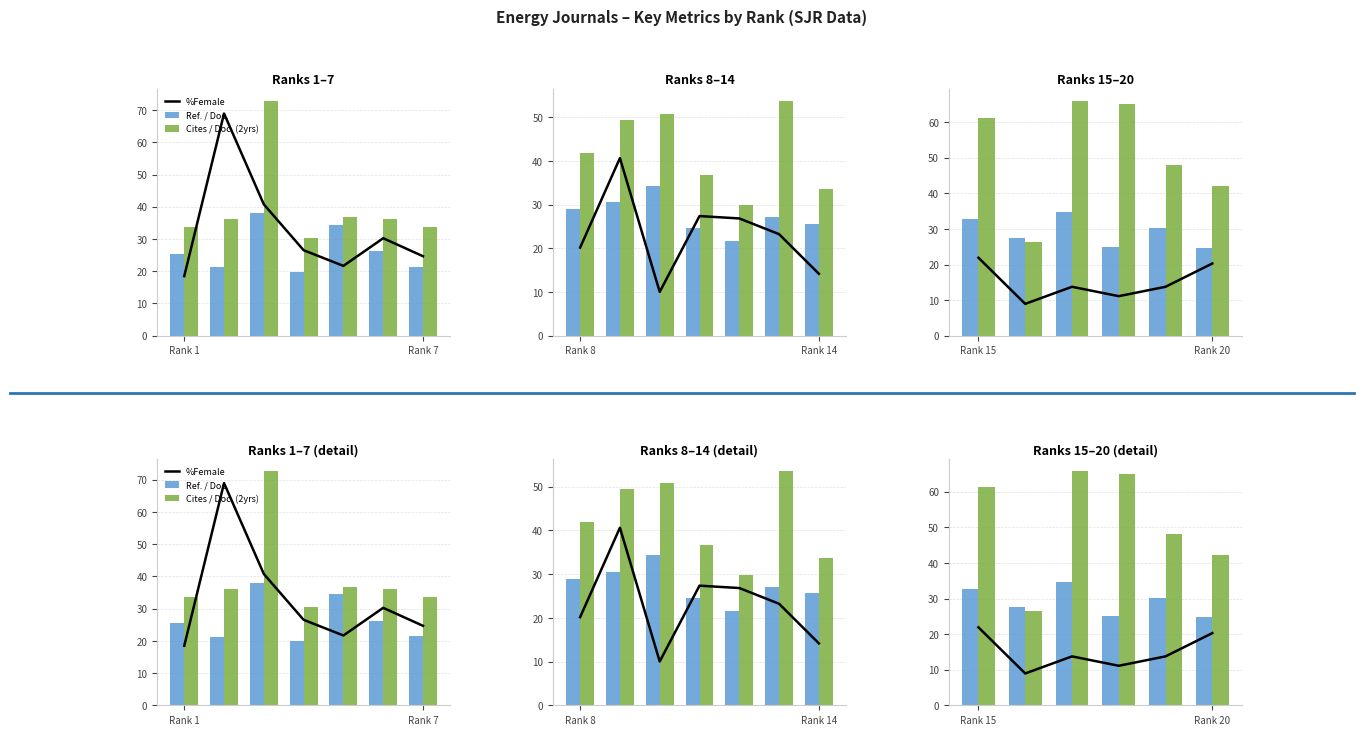

Is the value of %Female at 2 greater than the value of Ref. / Doc. at 5?

No